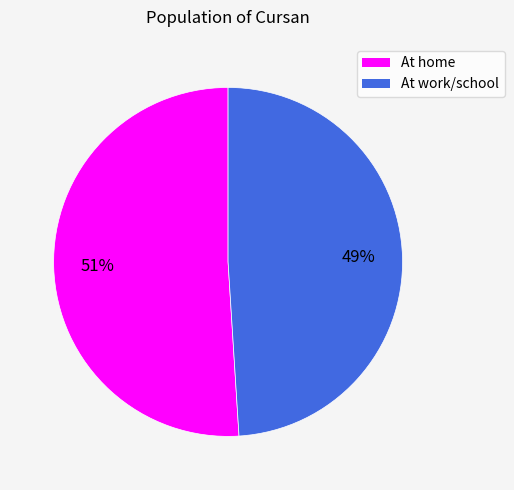

True or false: At home accounts for 63% of the total.

False